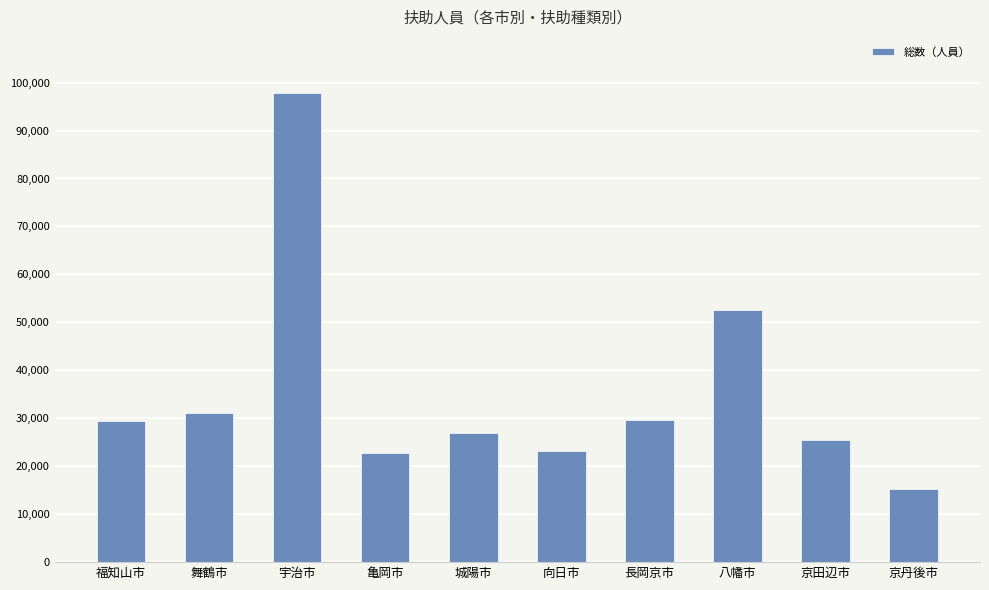

Are the bars grouped side by side (vs. stacked)?

No